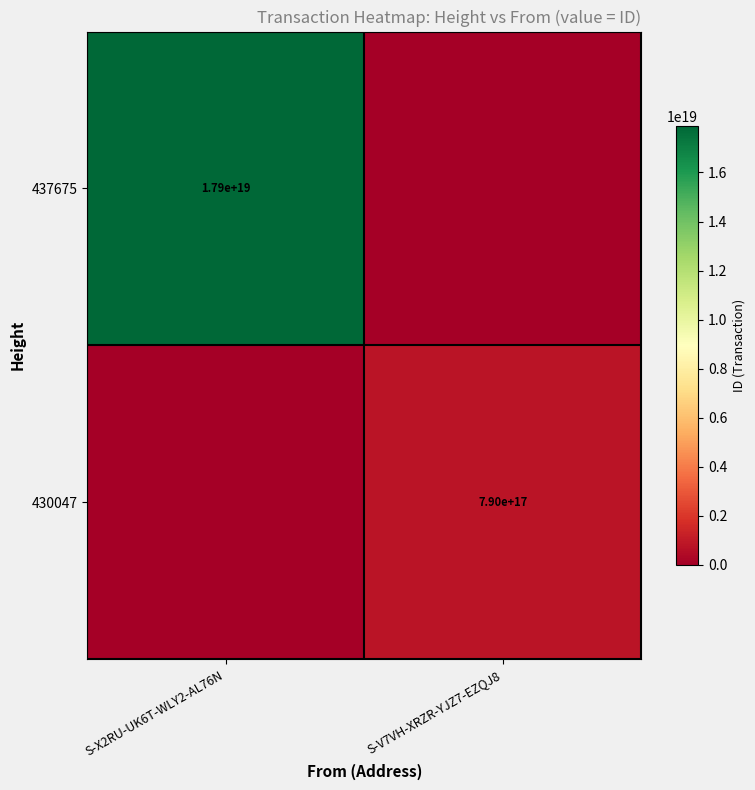

Is the value of 437675 at S-X2RU-UK6T-WLY2-AL76N greater than the value of 430047 at S-V7VH-XRZR-YJZ7-EZQJ8?

Yes